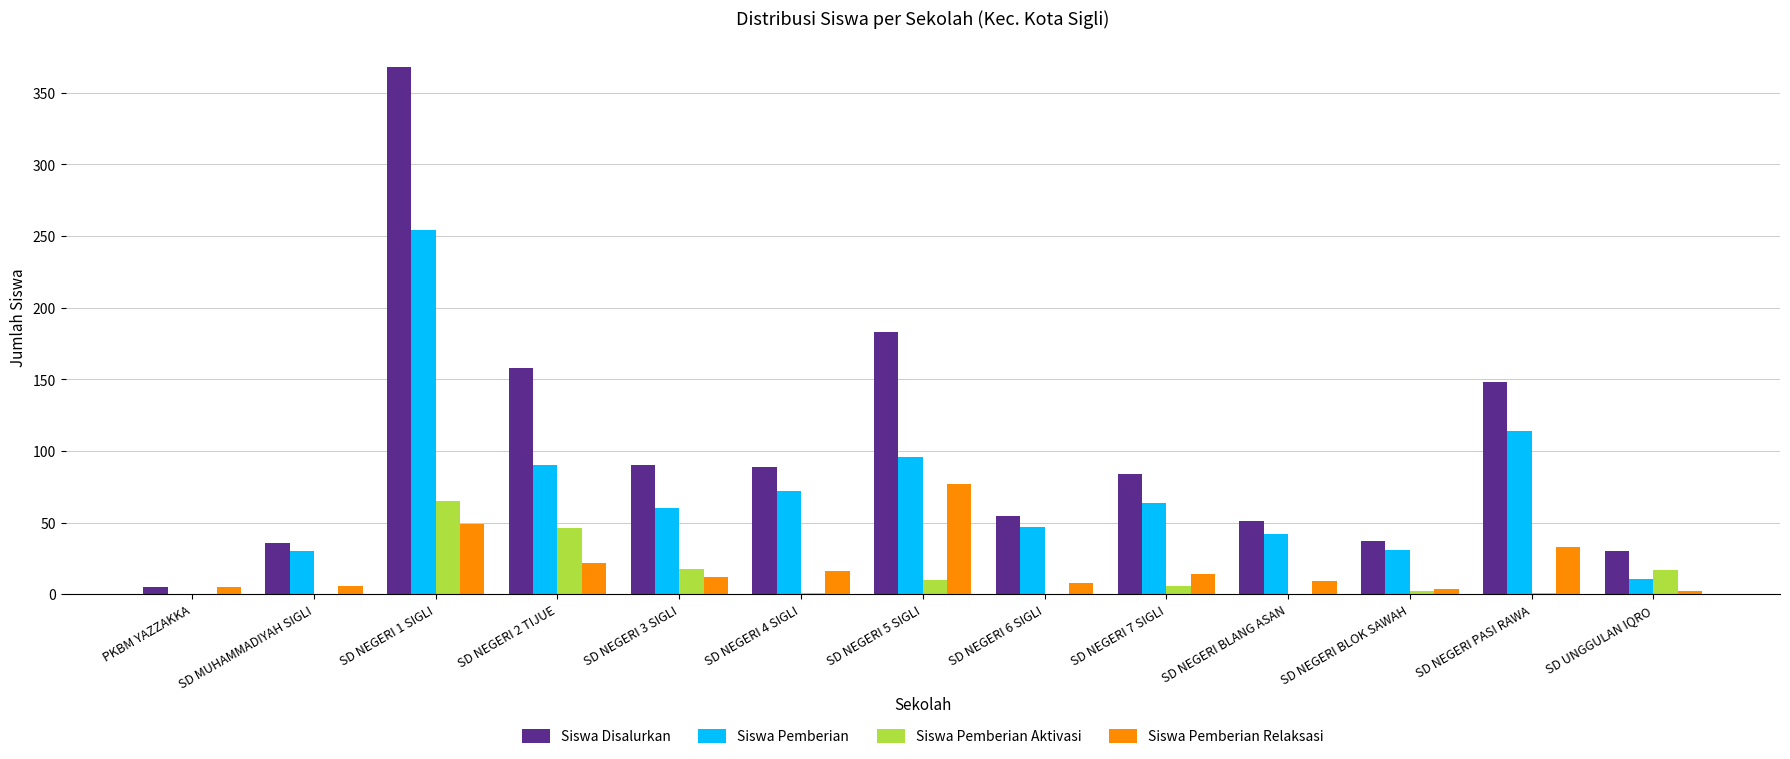

Count the number of data series in this chart.

4